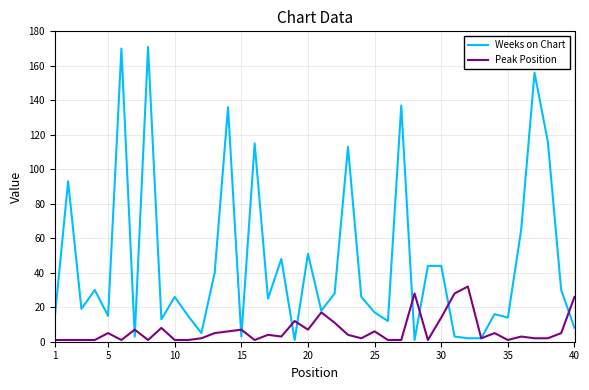

Which series has the widest spread of values?

Weeks on Chart